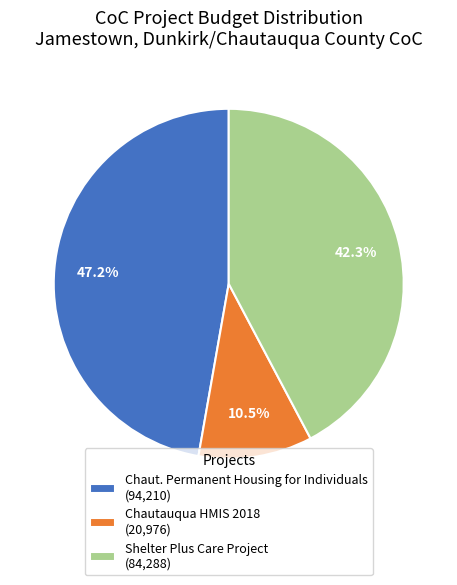

Approximately how many times larger is the value at Shelter Plus Care Project compared to Chaut. Permanent Housing for Individuals?

0.9